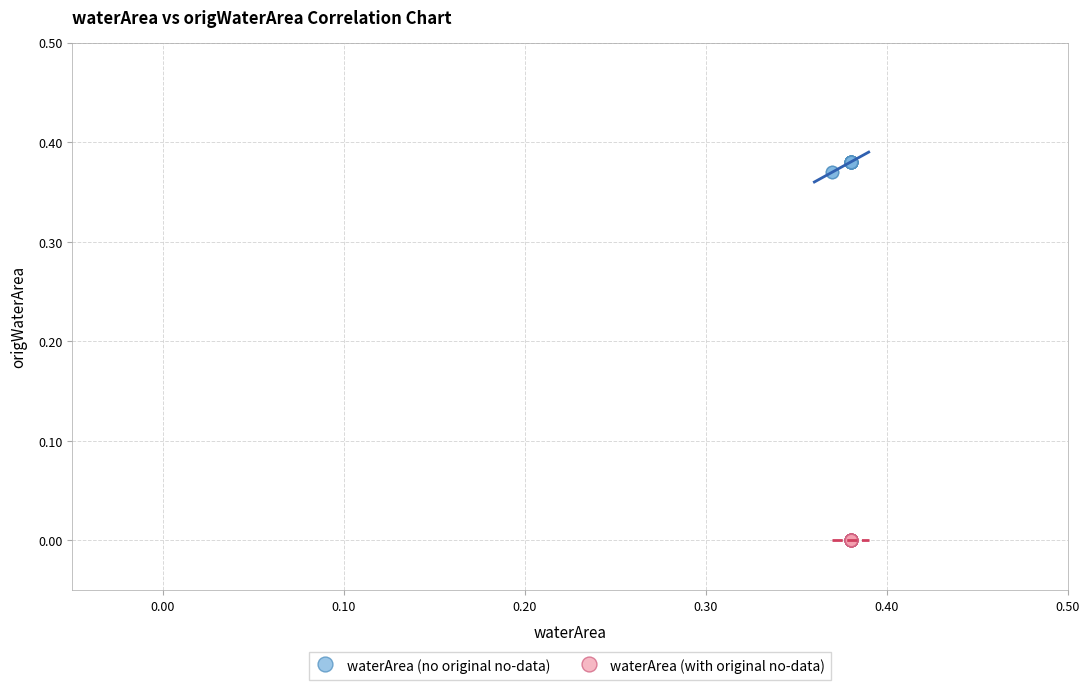

Which series contains the lowest Y value?

waterArea (with original no-data)